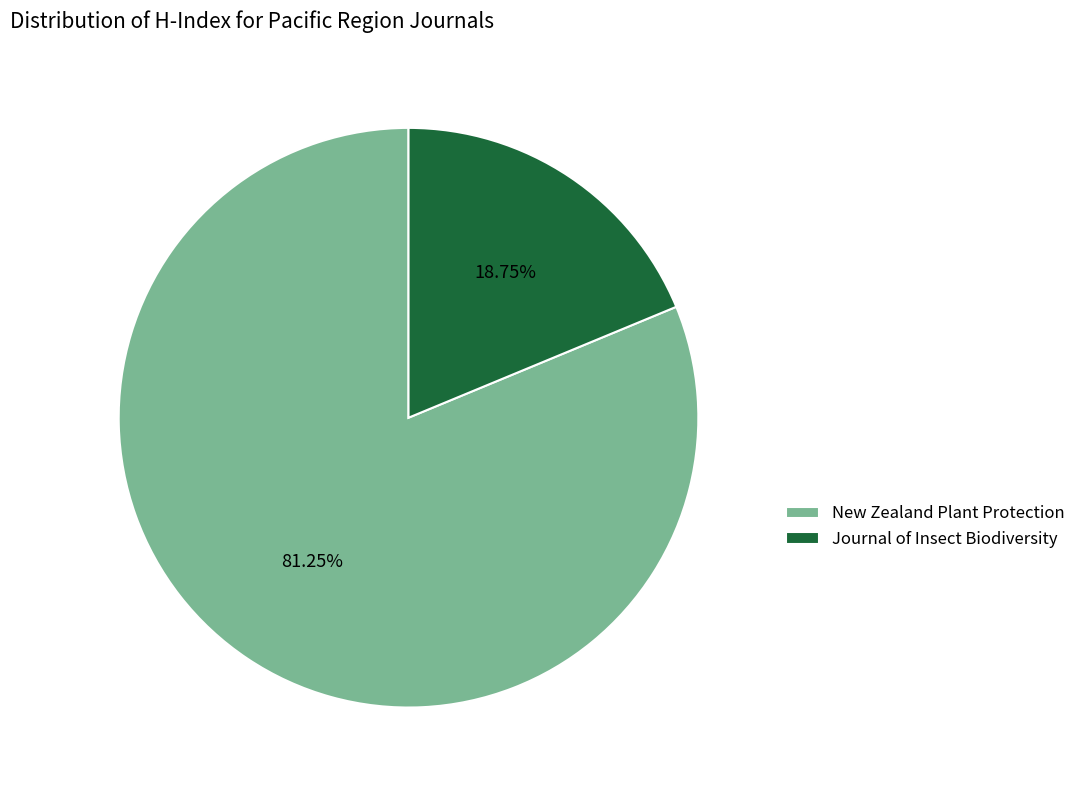

Which category has the smallest portion of the pie?

Journal of Insect Biodiversity